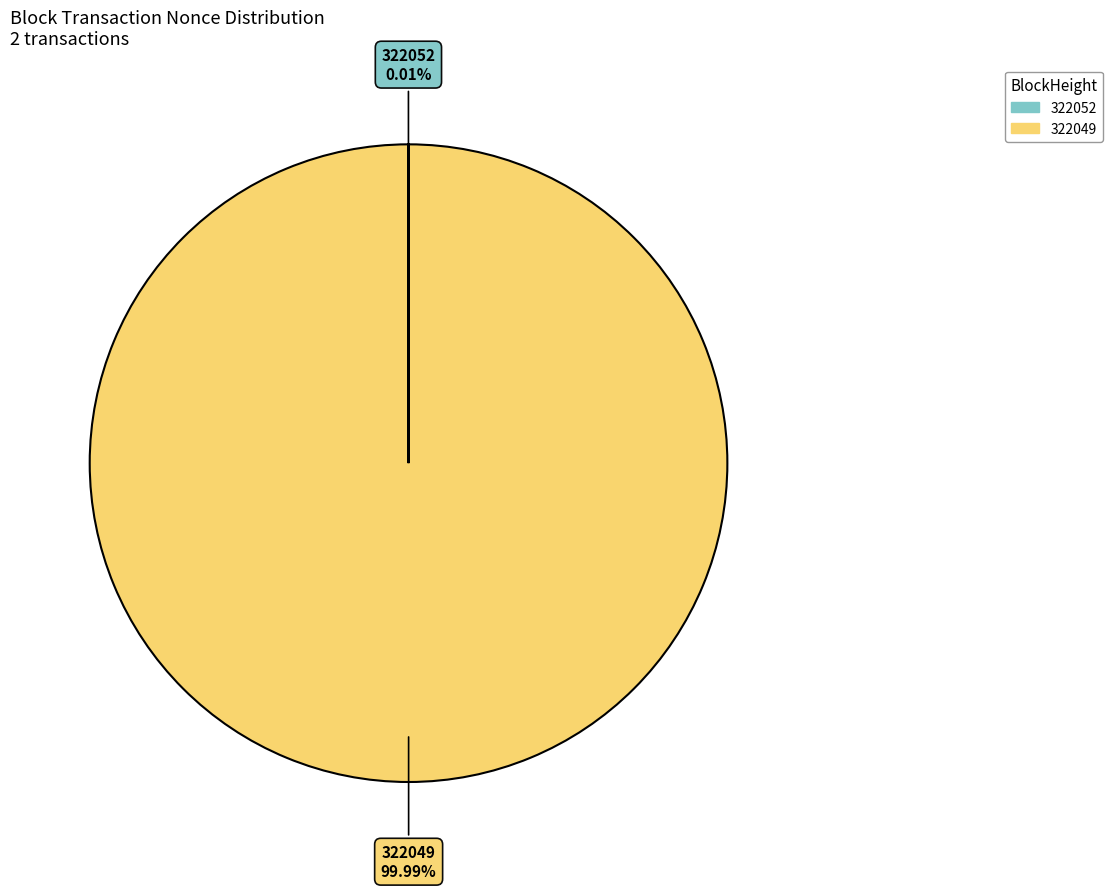

Which category has the biggest portion of the pie?

322049